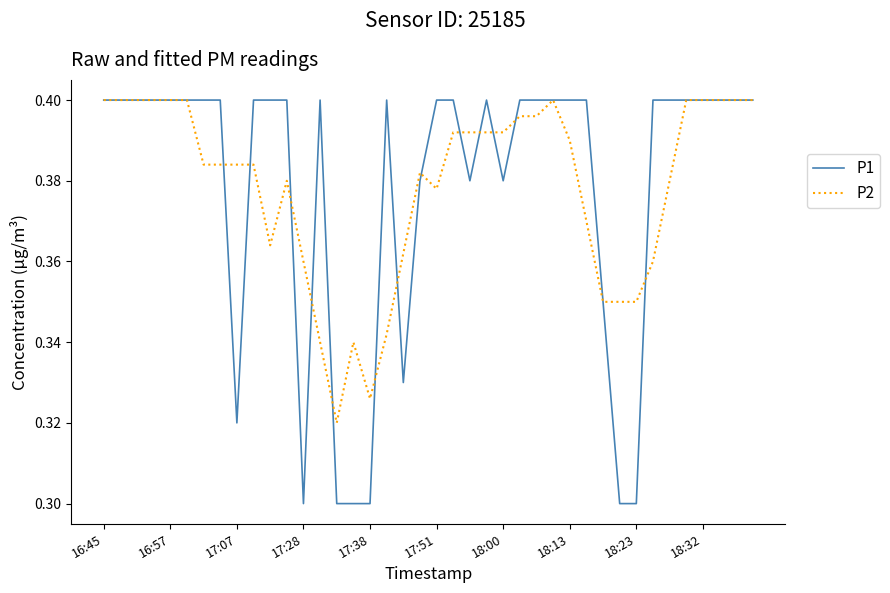

Which series has the widest spread of values?

P1